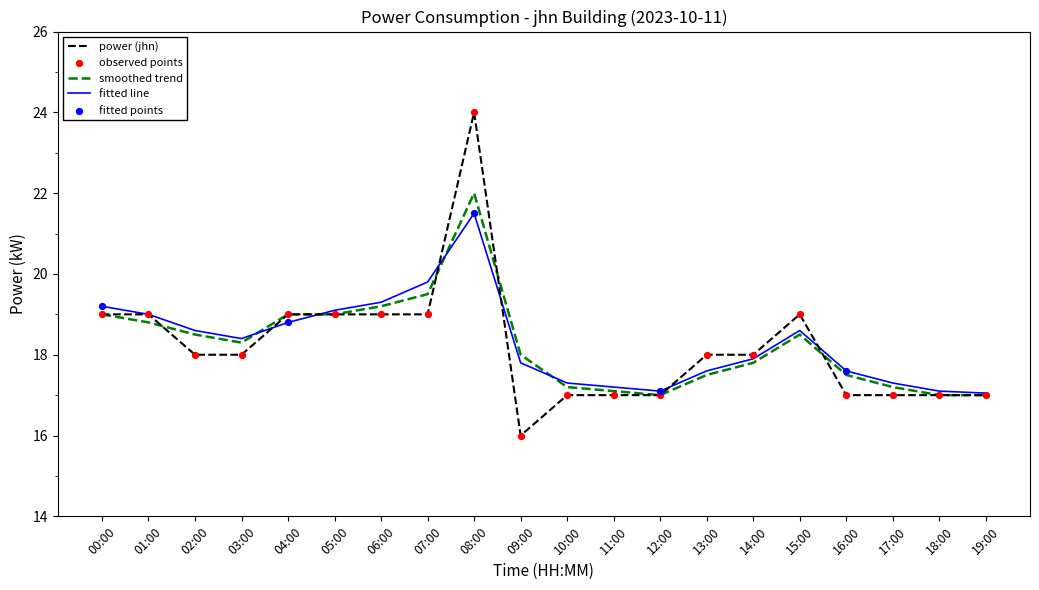

Which series has the largest range (max minus min)?

power (jhn)